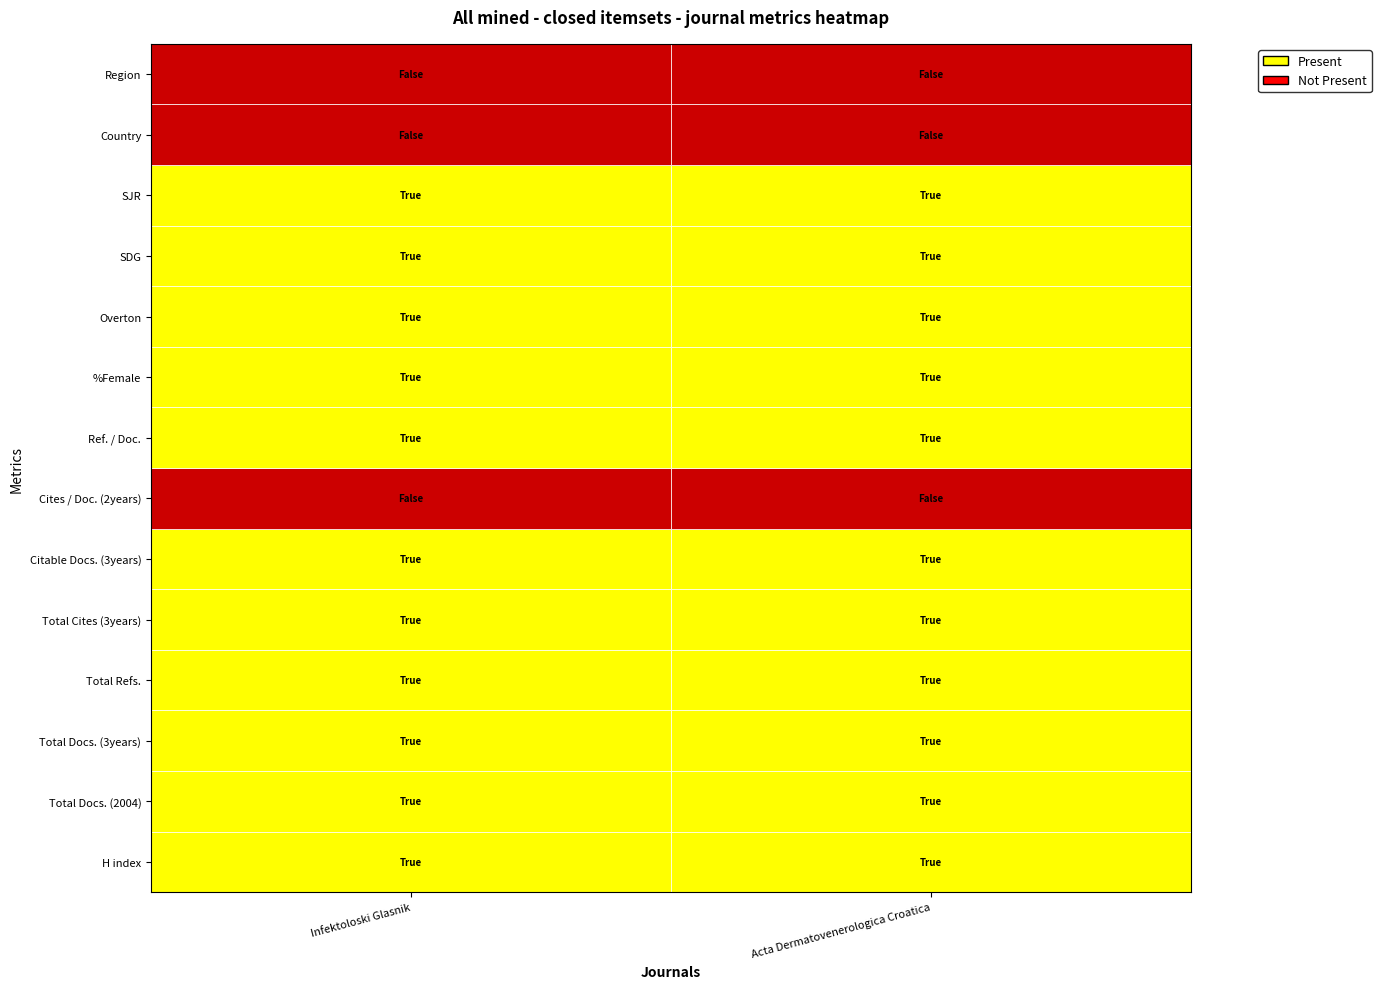

Which series has the largest range (max minus min)?

Acta Dermatovenerologica Croatica